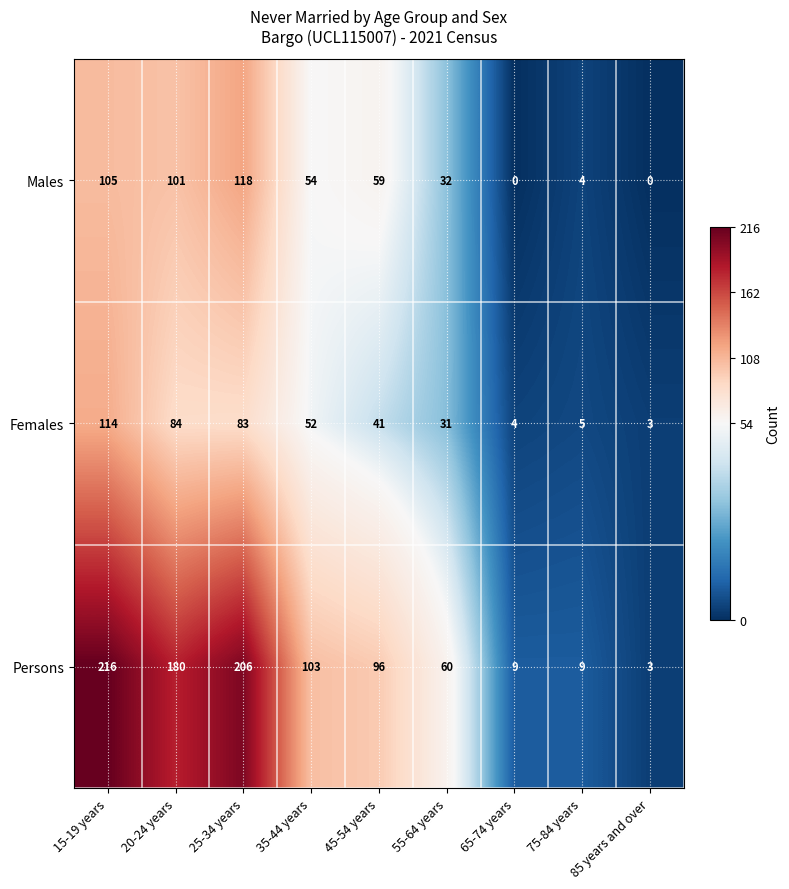

At how many categories does at least one series exceed 121?

3